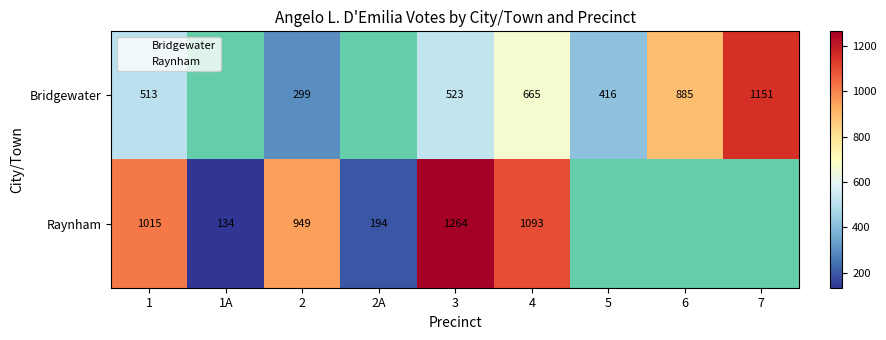

Which series has the largest total across all categories?

Raynham